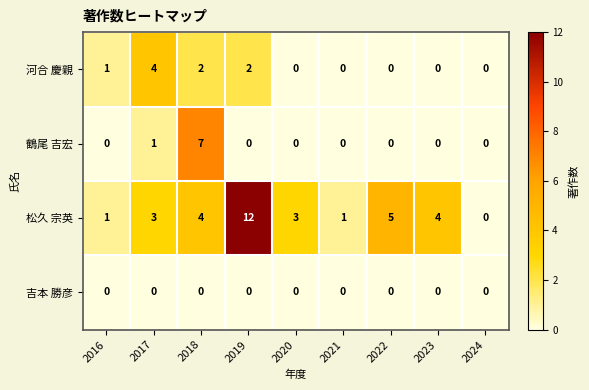

What is the difference between the maximum and minimum values in the 鶴尾 吉宏 series?

7